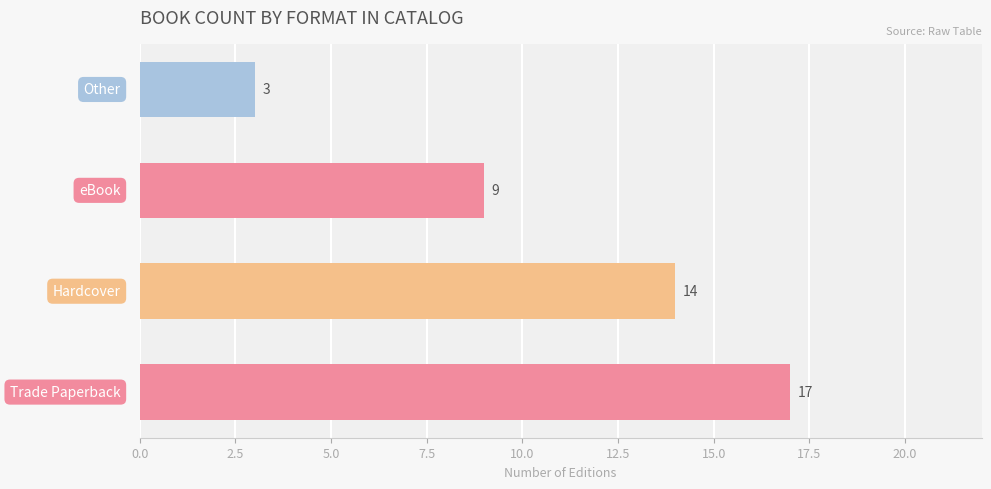

What is the sum of all values?

43